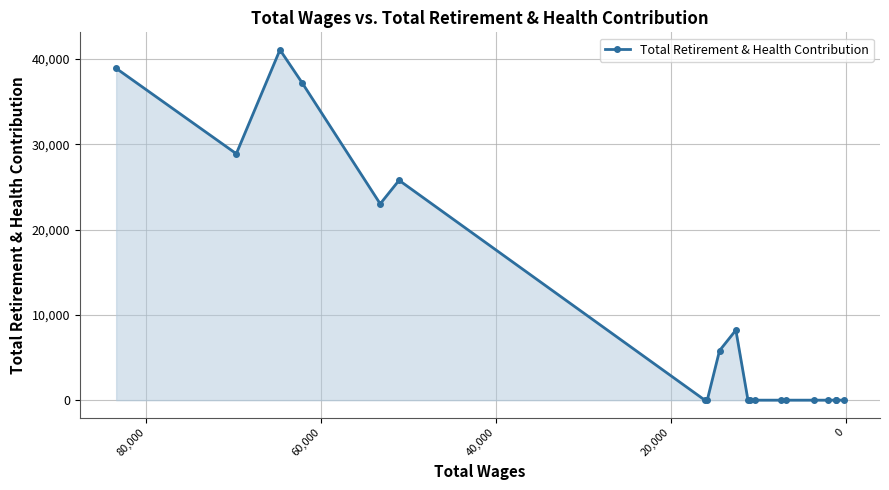

Reading right to left, what are all the values shown in this chart?

0	0	0	0	0	0	0	0	0	0	8211	5809	0	0	25779	23019	37171	41074	28894	38906